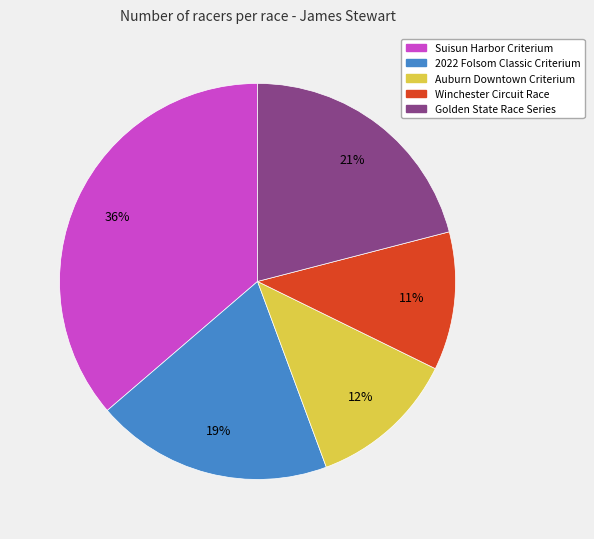

What is the ratio of the value at Auburn Downtown Criterium to the value at 2022 Folsom Classic Criterium?

0.6